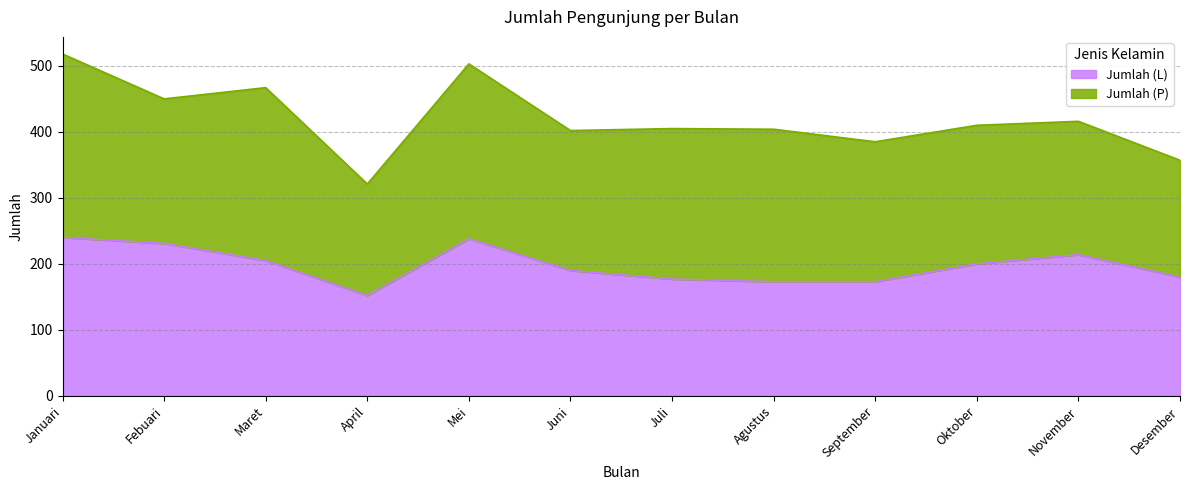

How many interior local valleys (lower than both neighbors) does the data have?

1